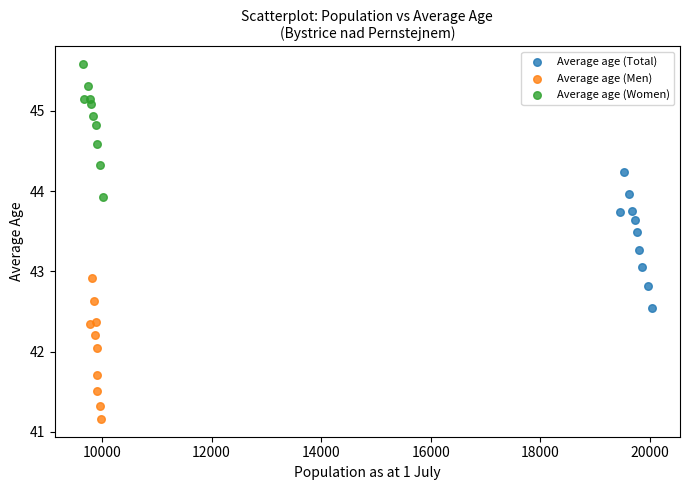

Which series reaches the maximum Y coordinate?

Average age (Women)